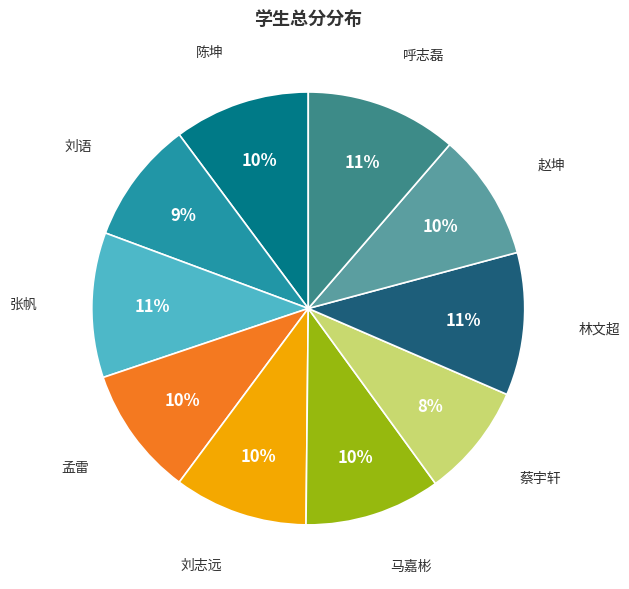

To the nearest percent, what is the difference between the largest and smallest slice percentages?

3%